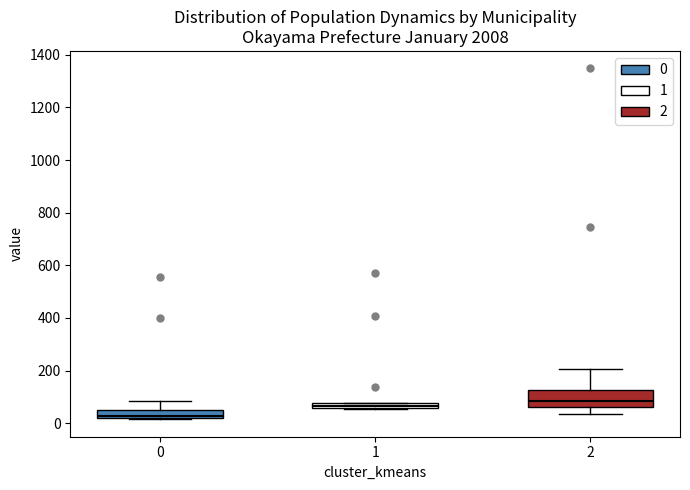

Which box is the tallest, from its lower edge to its upper edge?

2